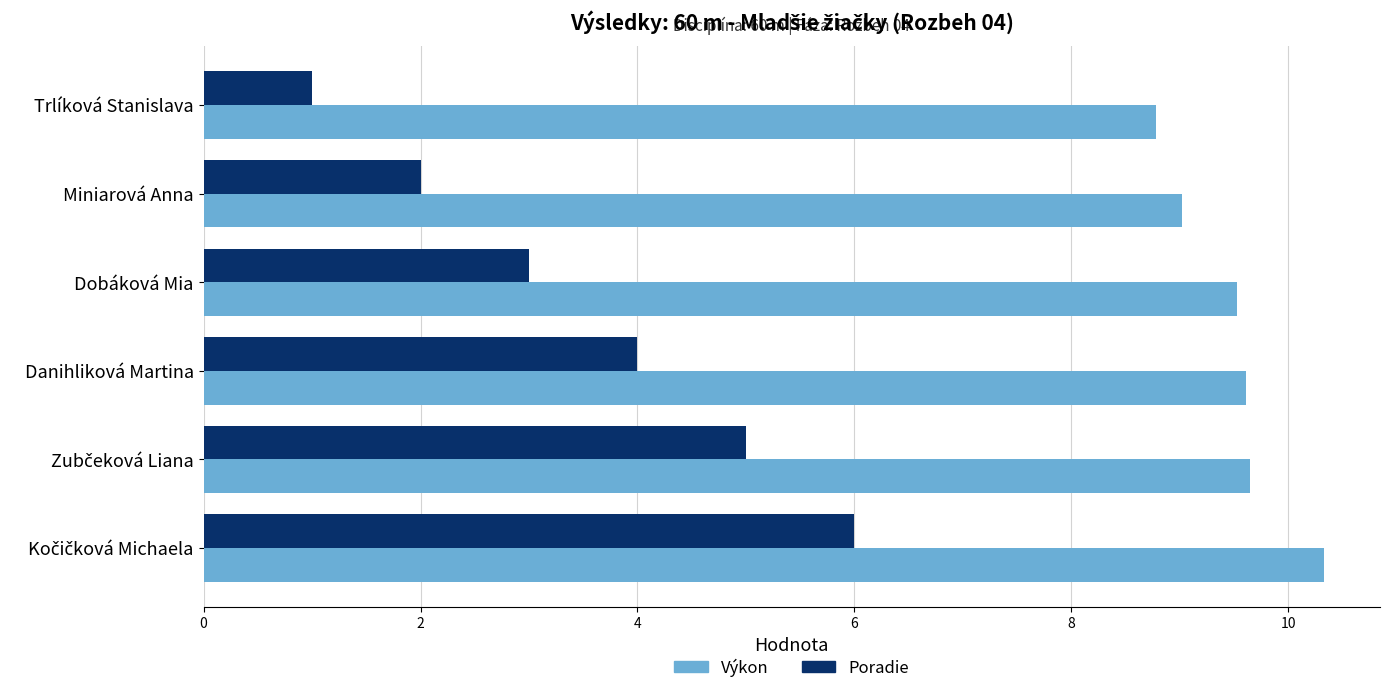

What is the approximate value of Poradie at Miniarová Anna?

2.0